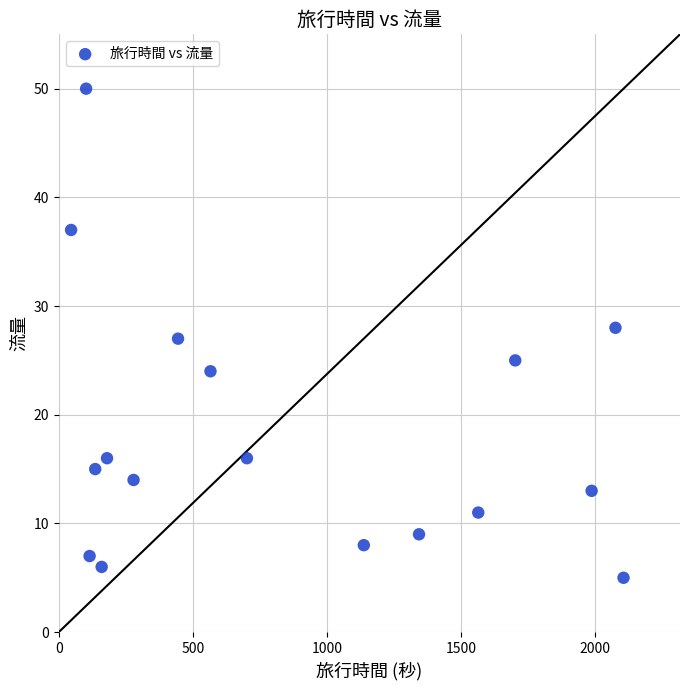

What is the range of X values (max minus min)?

2061